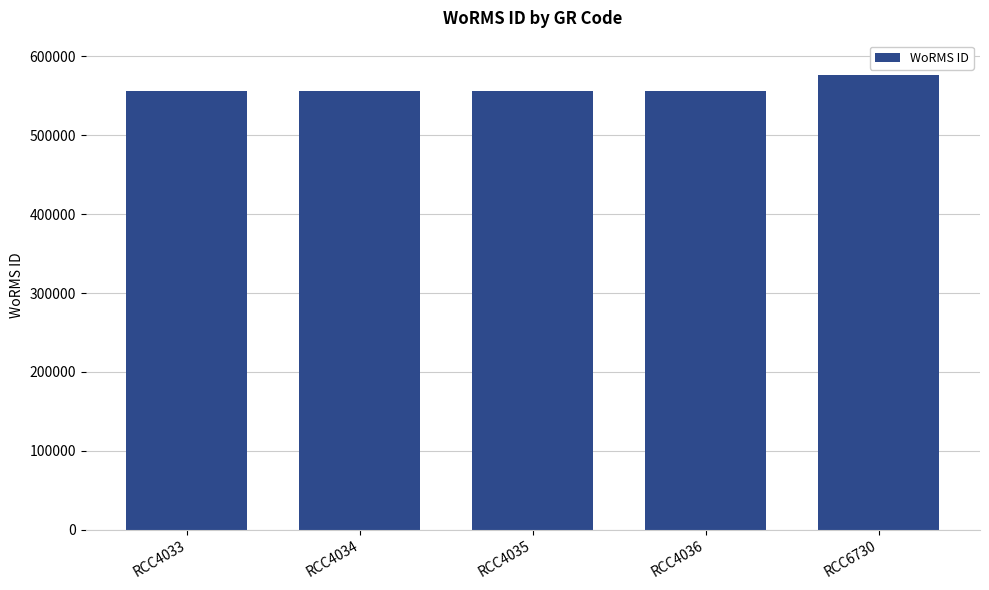

Reading right to left, extract all data points from this chart.

RCC6730=576682	RCC4036=555895	RCC4035=555895	RCC4034=555895	RCC4033=555895